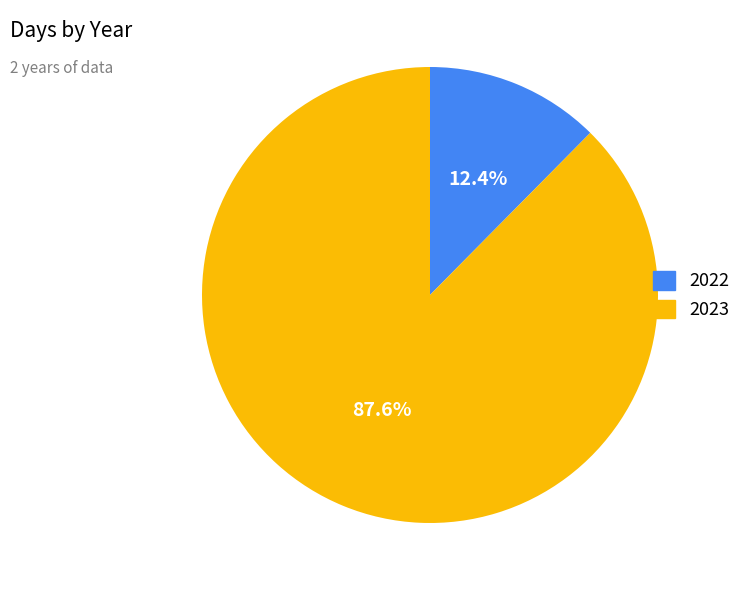

The 2023 slice represents 93% of the pie. True or false?

False